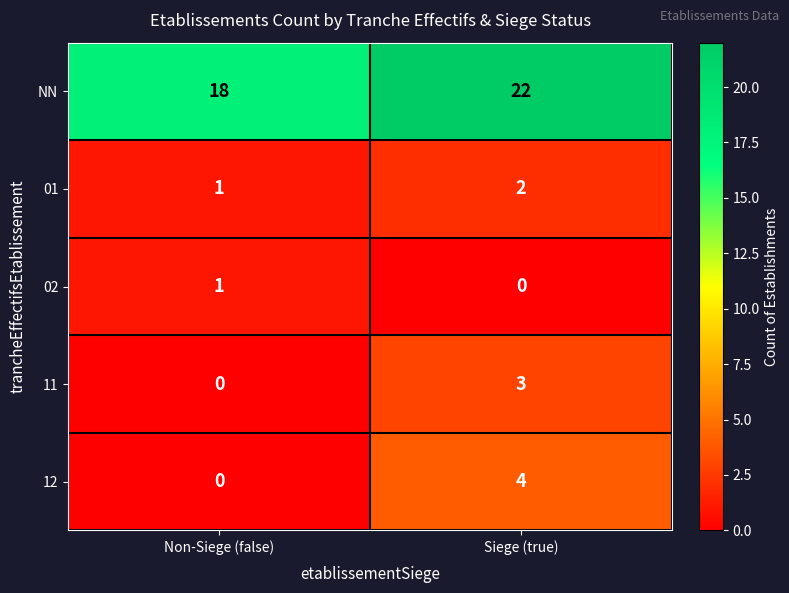

Which series has the largest total across all categories?

NN